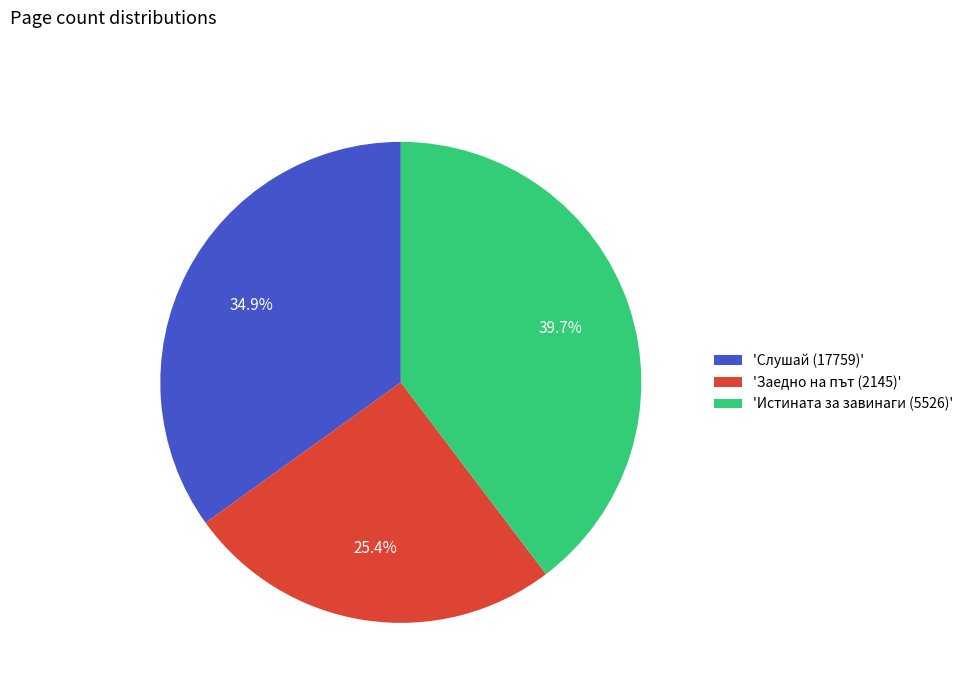

Which slice is the smallest?

'Заедно на път (2145)'